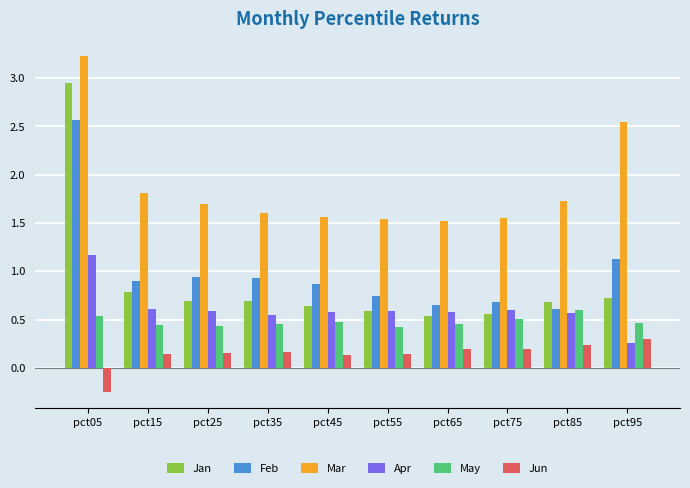

At how many categories does at least one series exceed 1?

10